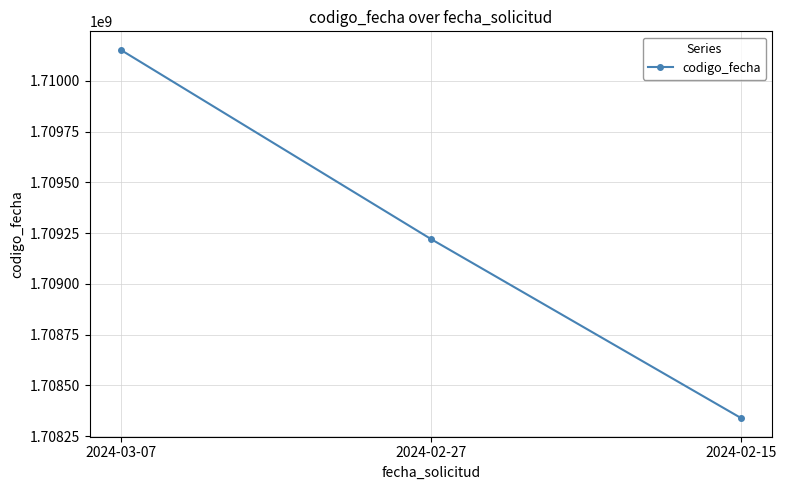

What position from the right is 2024-02-15?

1